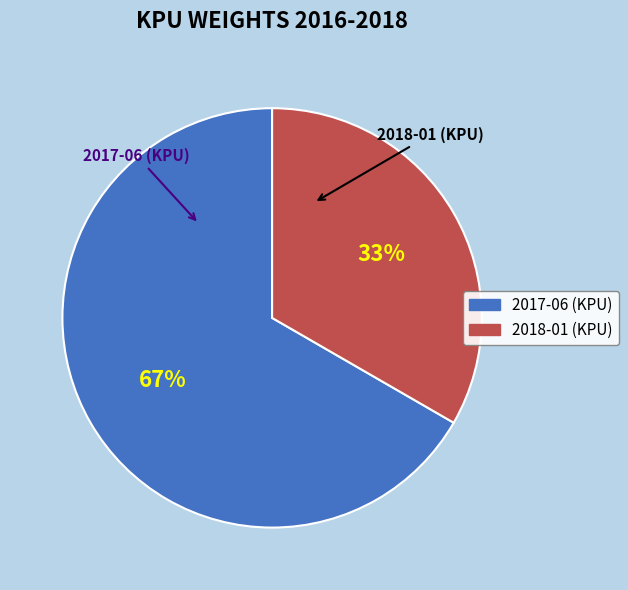

How many slices are in this pie chart?

2